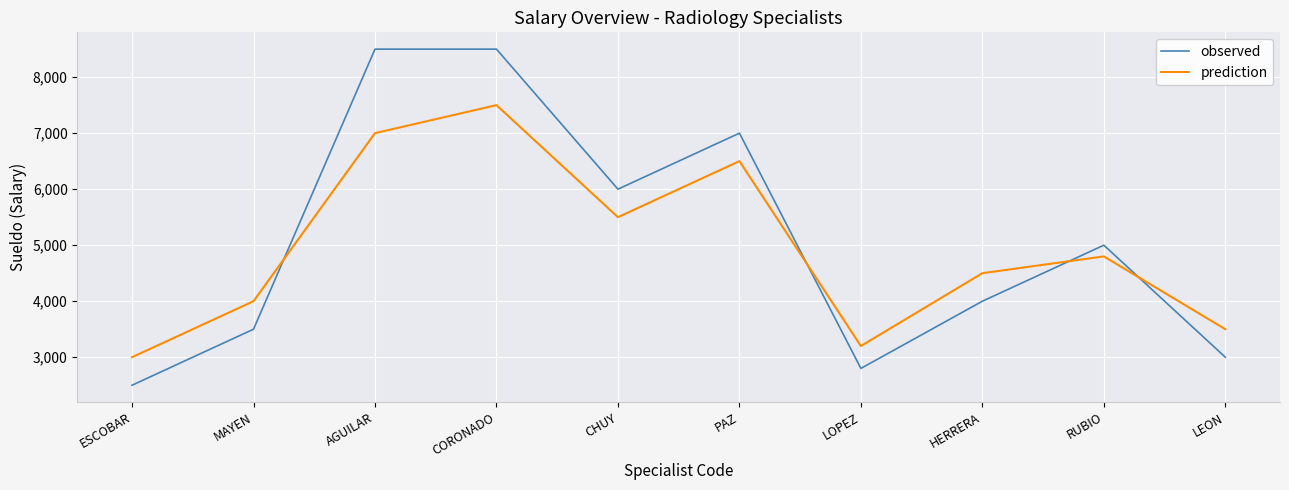

Is the value of prediction at LEON greater than the value of observed at LEON?

Yes